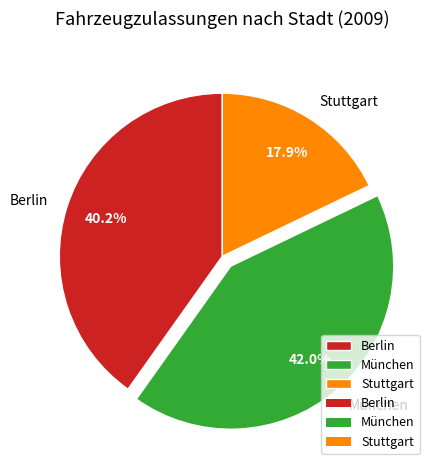

To the nearest percent, what is the combined percentage of Stuttgart and Berlin?

58%